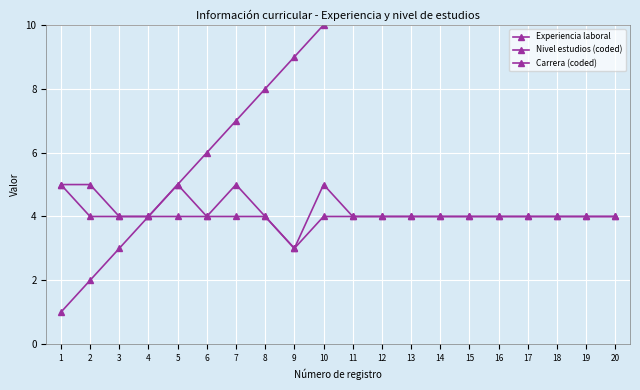

True or false: Nivel estudios (coded) and Carrera (coded) intersect in this chart.

False